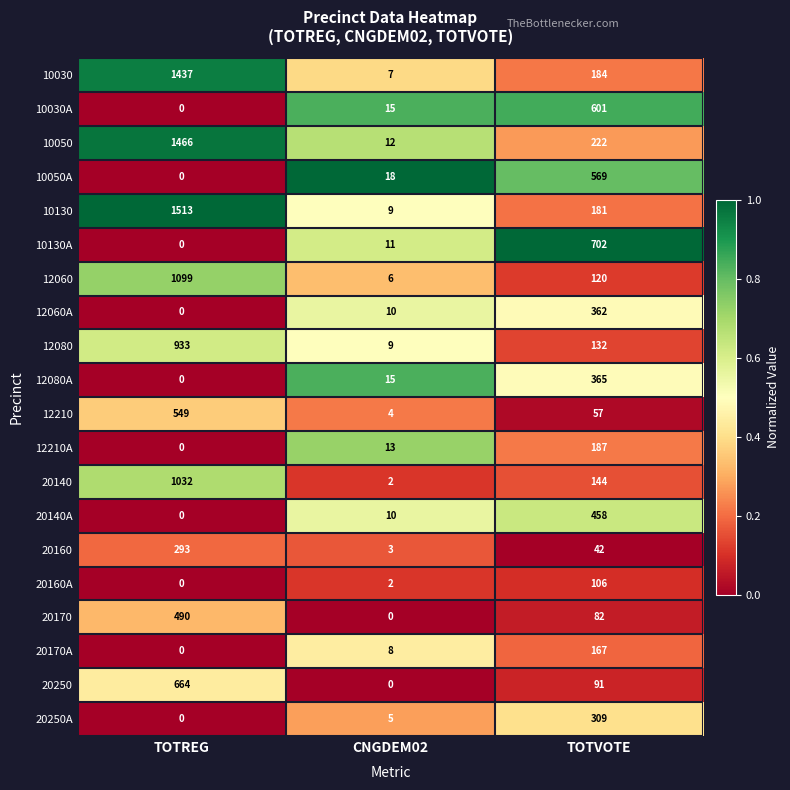

At which label is 12210A closest to 93?

CNGDEM02